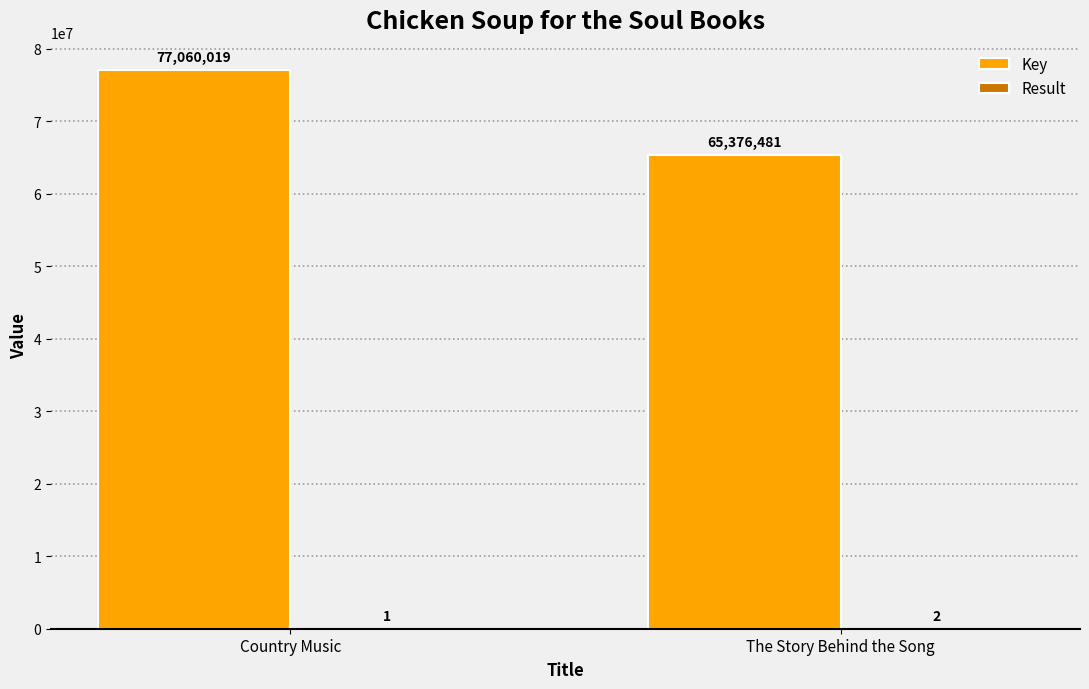

True or false: Key has a value of 65376481 at The Story Behind the Song.

True